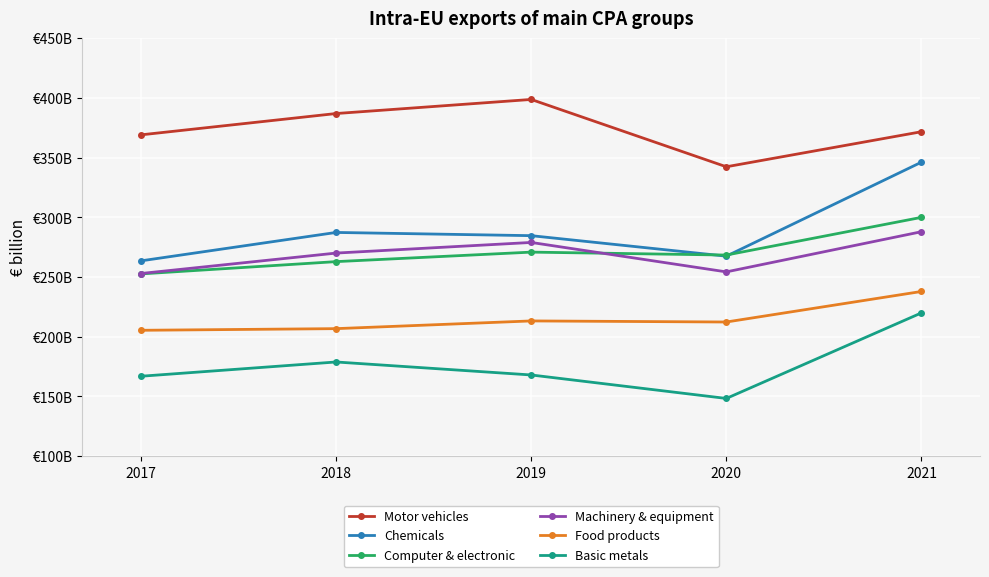

Between 2021 and 2019, which is larger?

2019